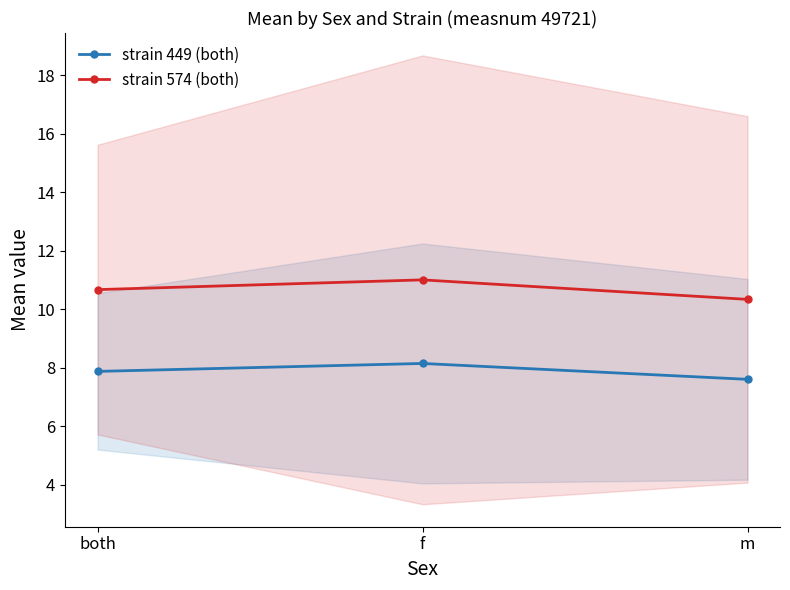

List the series in order of their overall mean, highest first.

strain 574 (both), strain 449 (both)